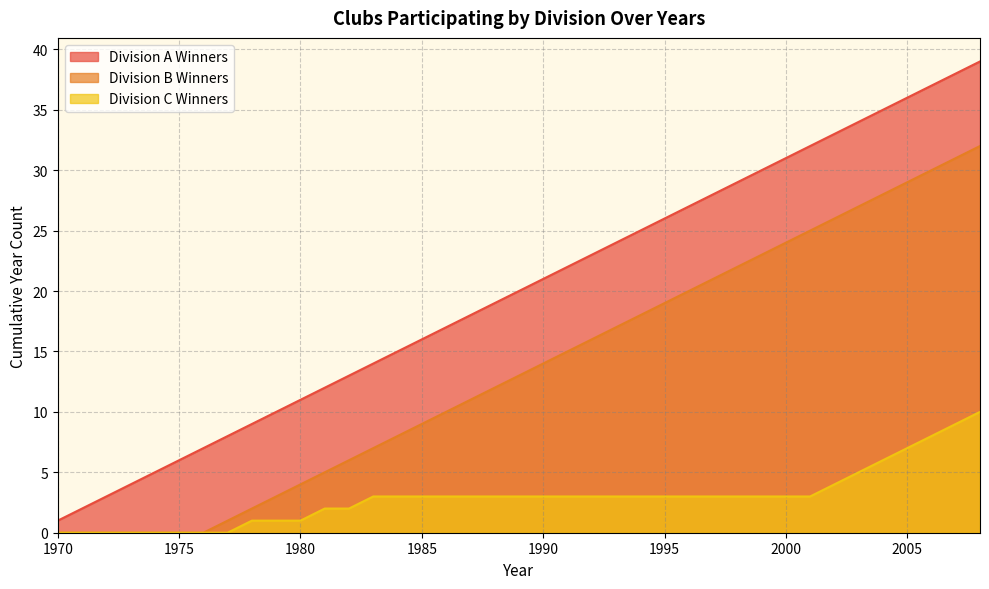

Which series changed the most between 1999 and 2006?

Division A Winners